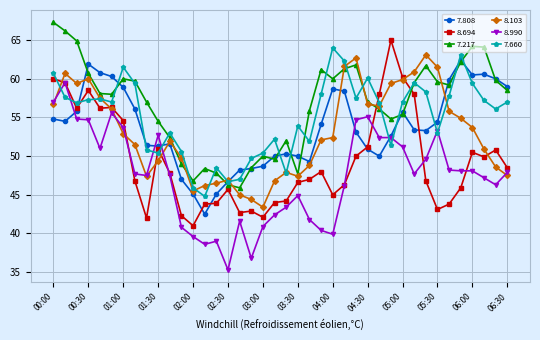

True or false: 7.660 and 8.694 cross at least once.

True